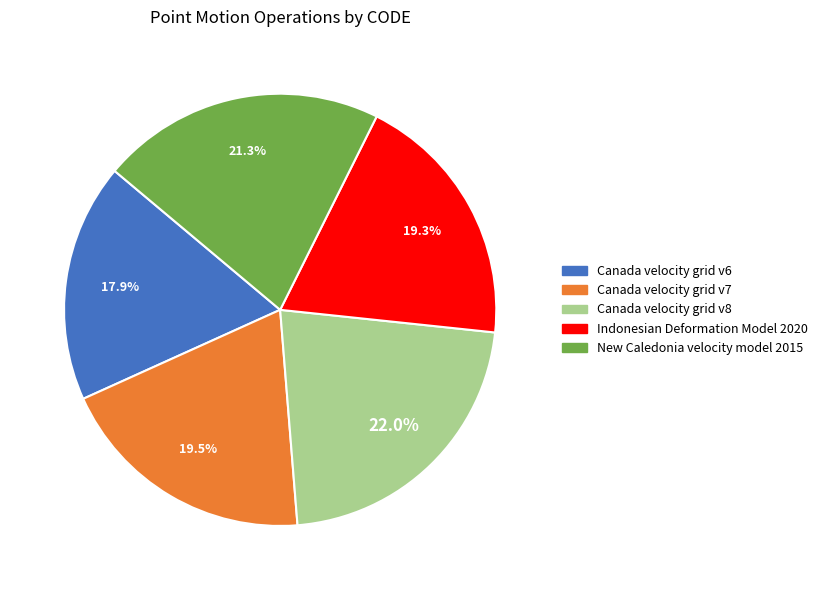

What is the ratio of the value at Canada velocity grid v8 to the value at New Caledonia velocity model 2015?

1.0